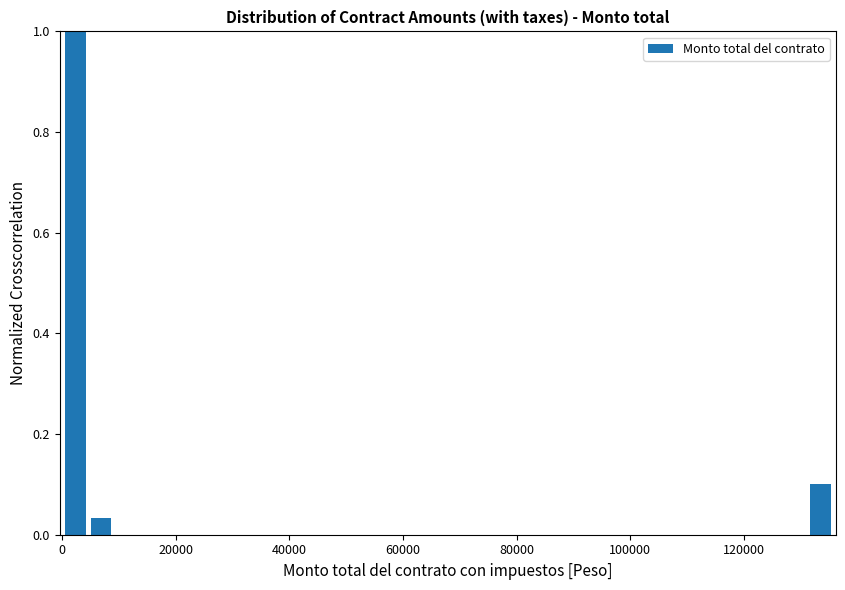

Read against the x-axis, roughly where is the centre of the tallest bar?

2000